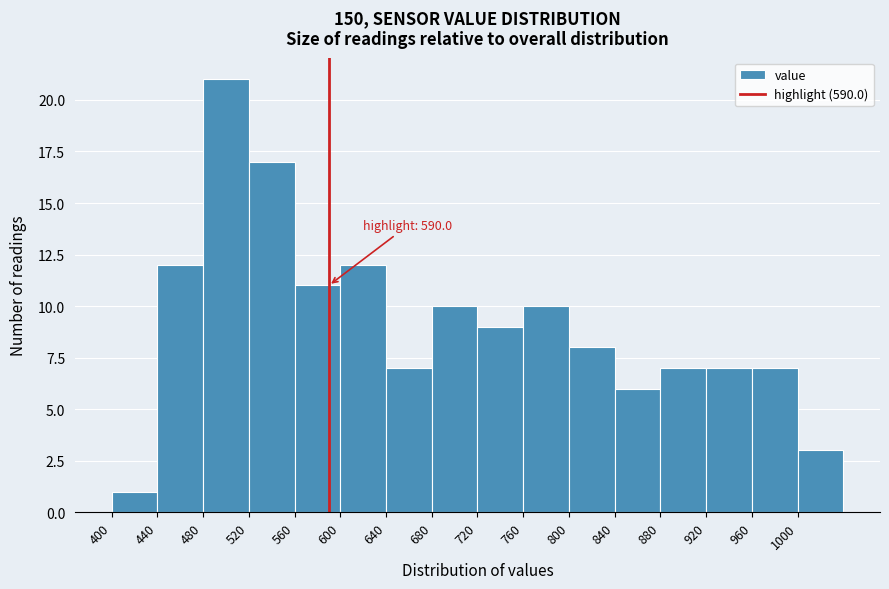

Over which range of the x-axis is the bar tallest?

480 to 520